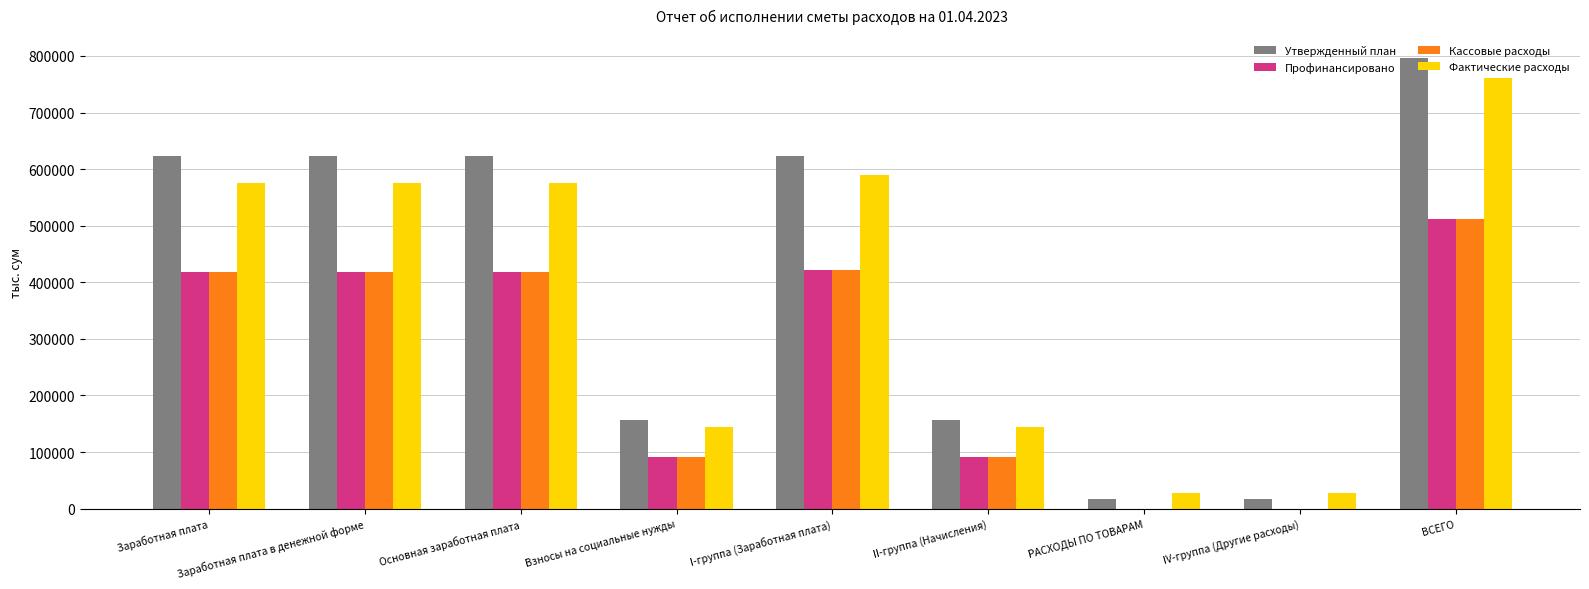

What is the spread (max minus min) of values at I-группа (Заработная плата)?

203009.9